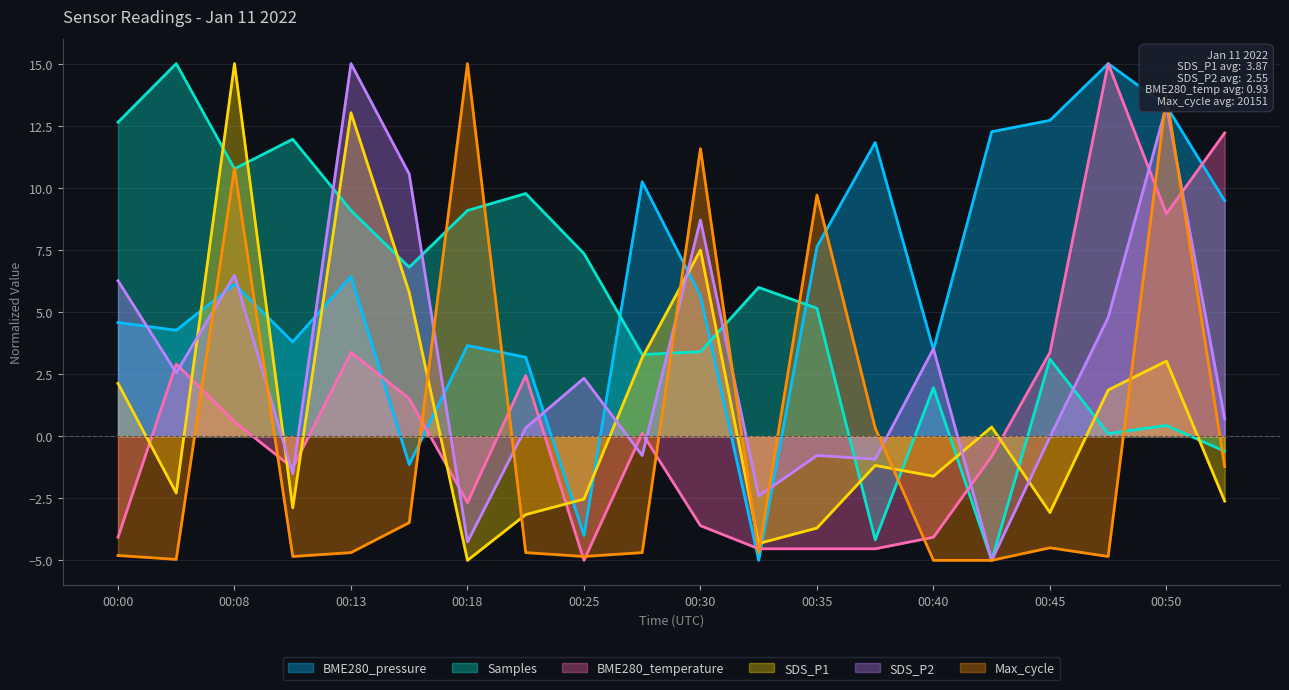

At which category does BME280_pressure reach its first local valley?

00:03